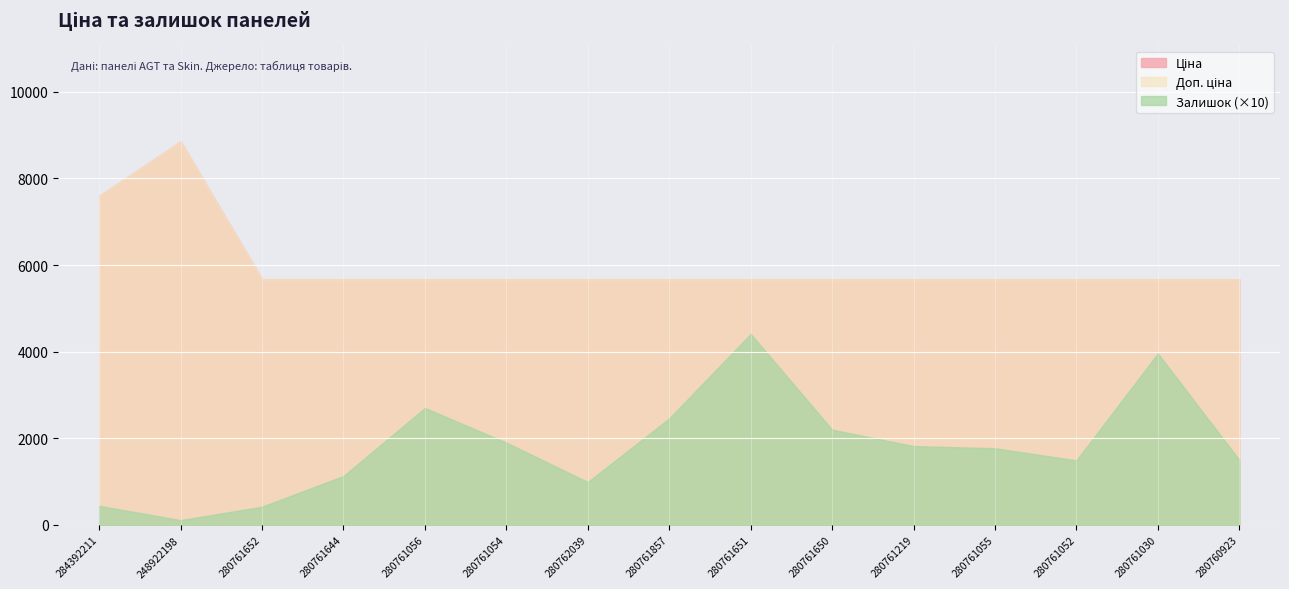

What is the difference between the second highest and second lowest values in the Залишок series?

354.0